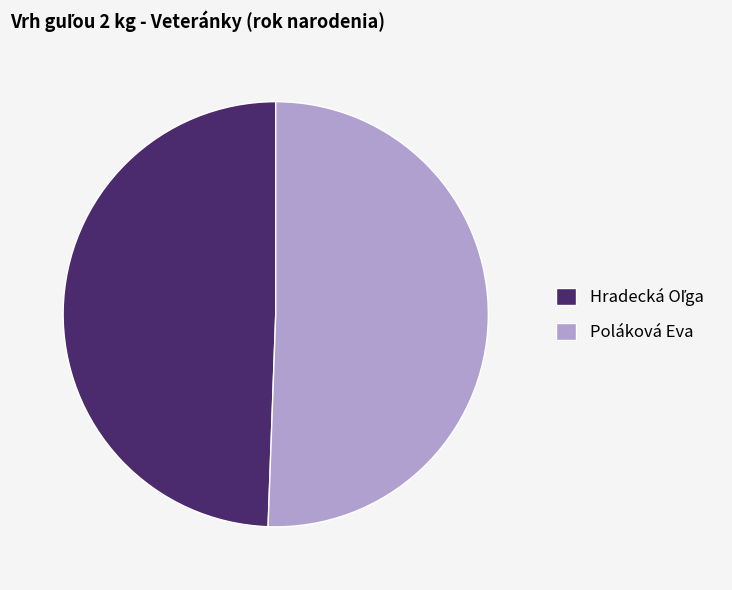

Which category accounts for the majority?

Poláková Eva